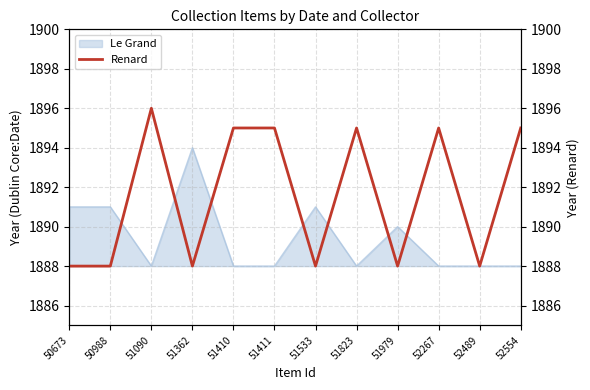

What is the value of the 6th point from the left?

1895